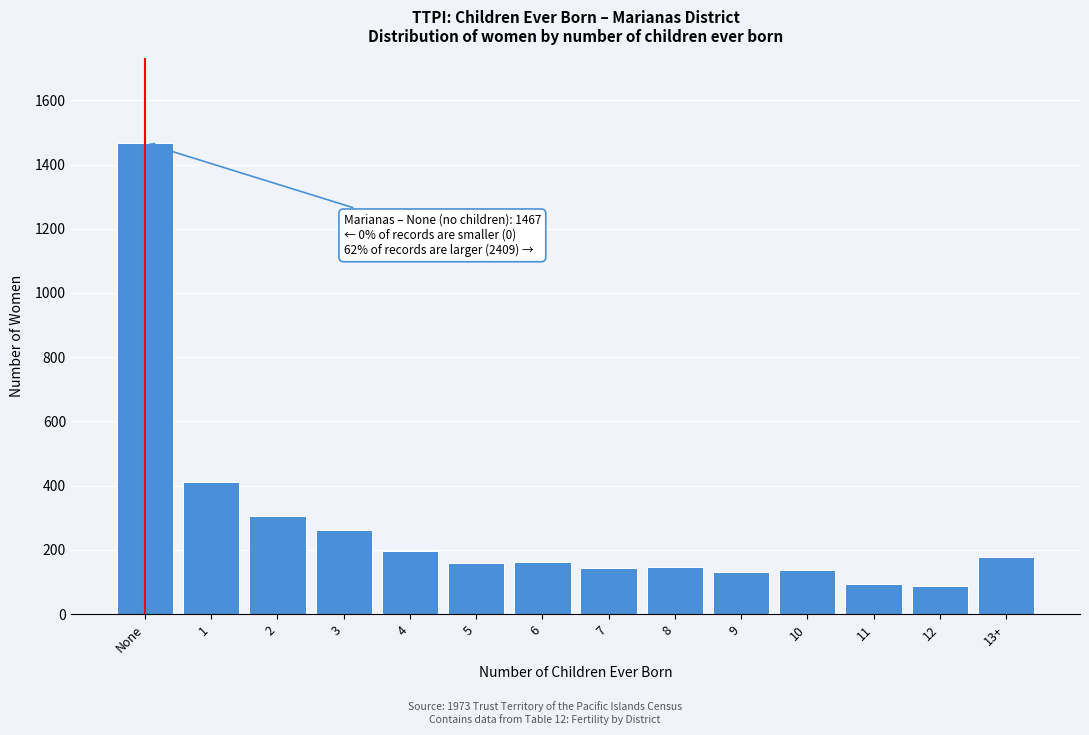

What is the smallest value displayed?

87